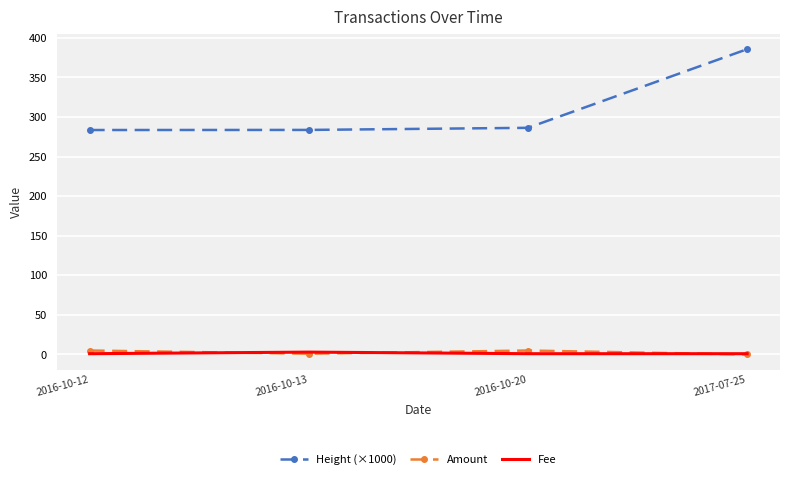

Is it true that Height (×1000) equals 160.7 at 2016-10-12?

False